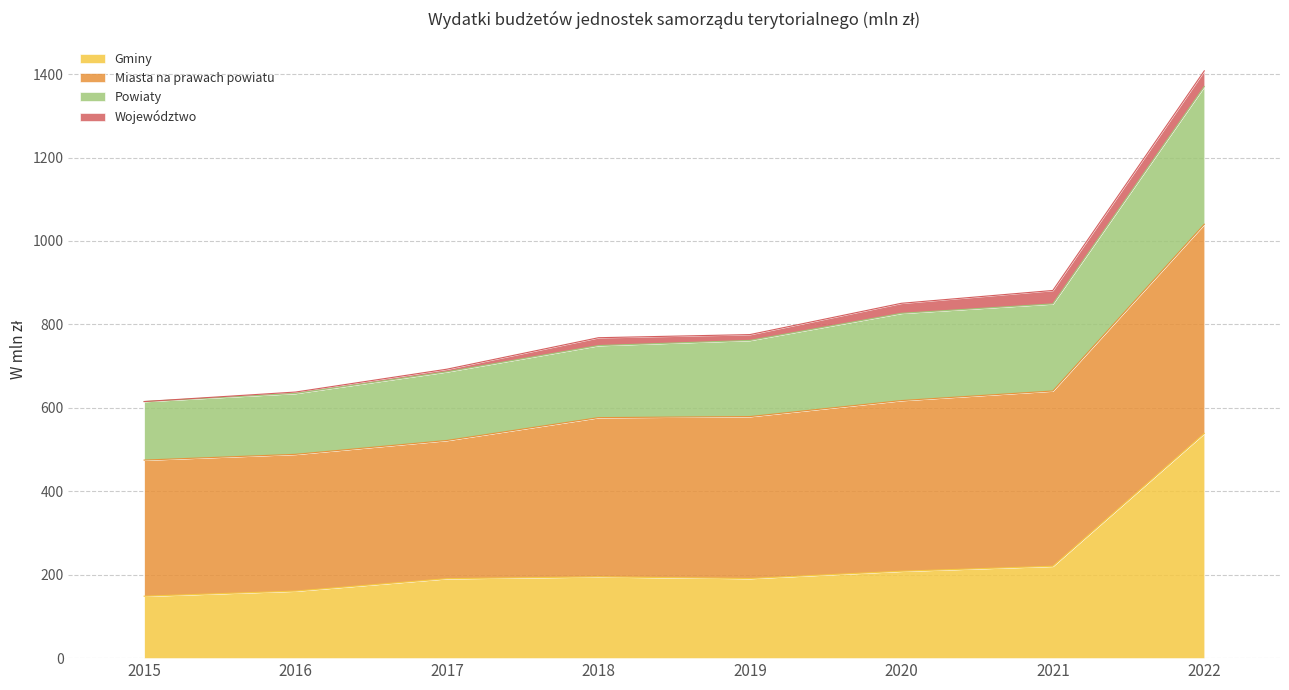

The Gminy series shows 538.7 at 2022. True or false?

True